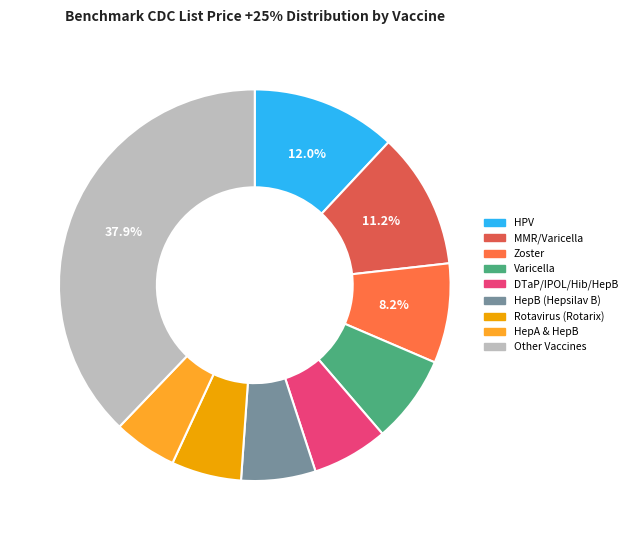

Count the number of slices in the pie.

9